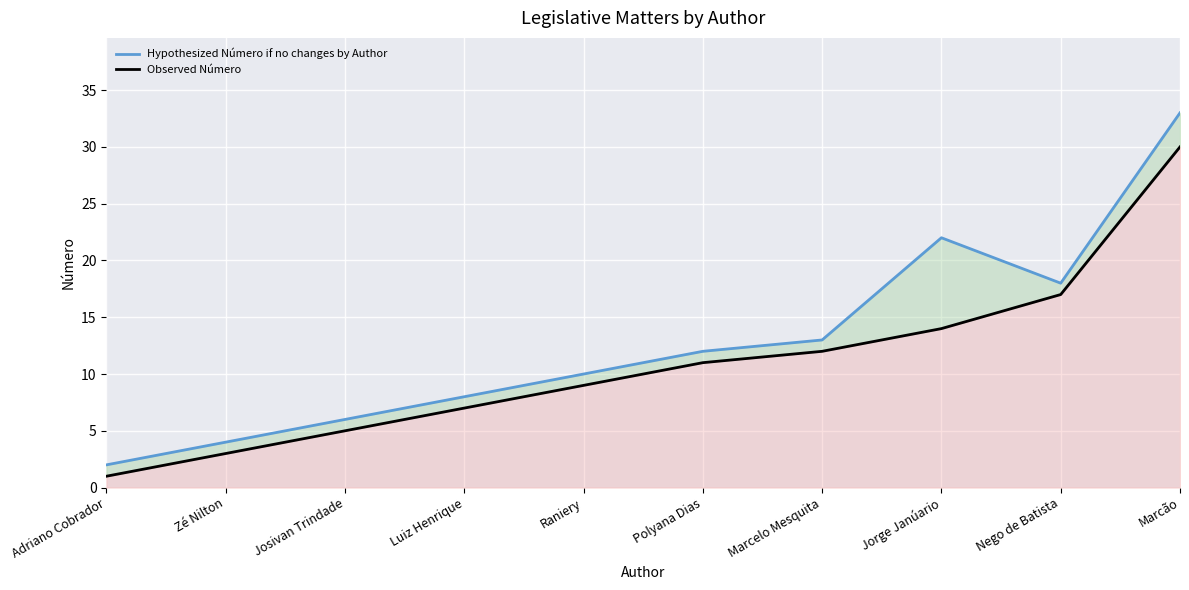

List the labels in order of Observed Número value, largest first.

Marcão, Nego de Batista, Jorge Janúario, Marcelo Mesquita, Polyana Dias, Raniery, Luiz Henrique, Josivan Trindade, Zé Nilton, Adriano Cobrador